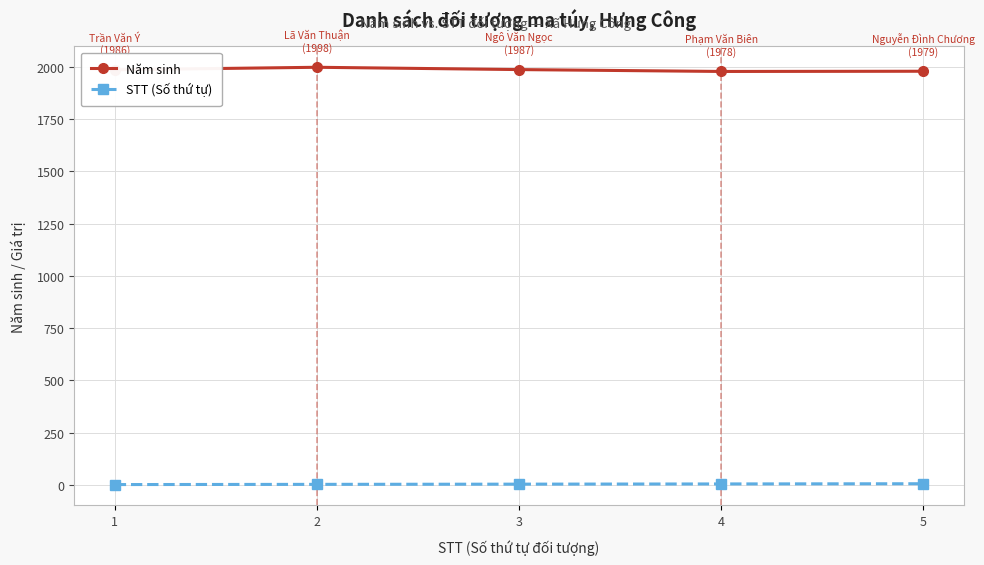

At 2, list the series in order from largest to smallest.

Năm sinh, STT (Số thứ tự)